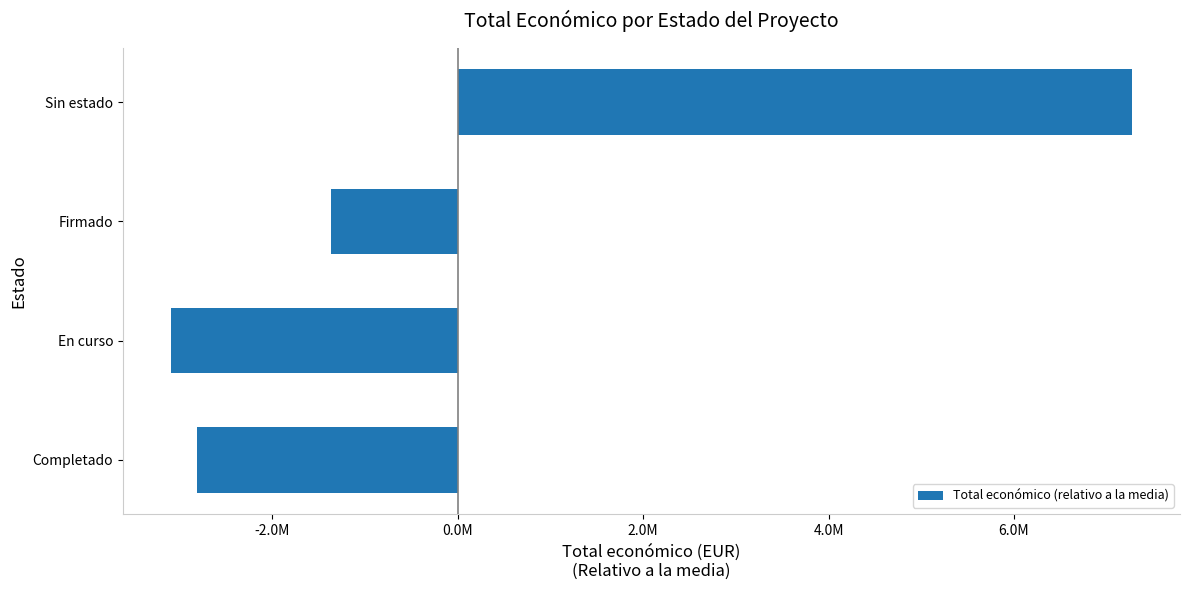

Does the chart contain any negative values?

Yes